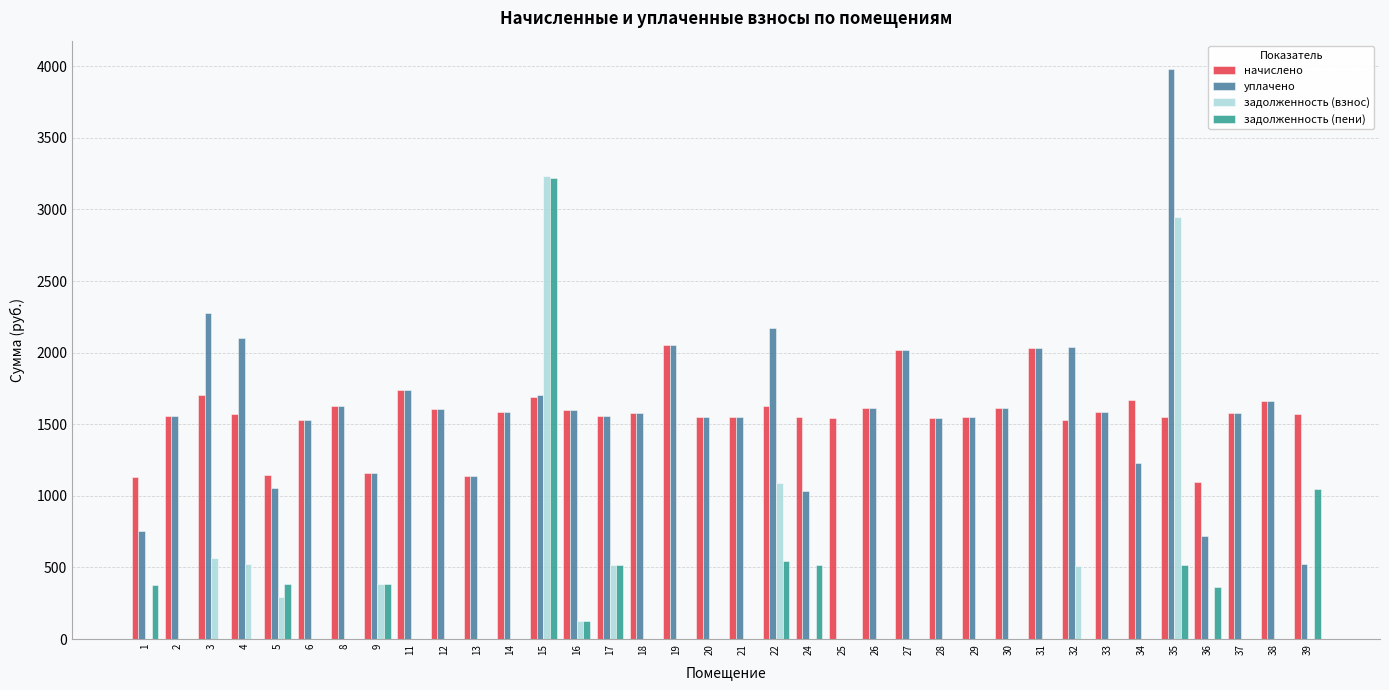

How many values in the уплачено series exceed 1585?

18